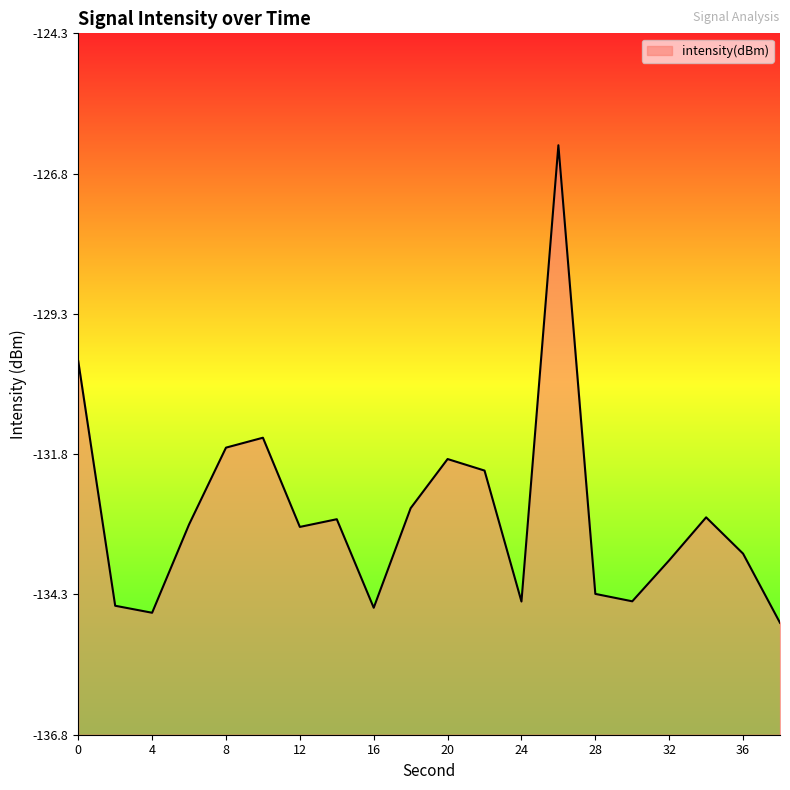

Which label corresponds to the largest value in the chart?

26